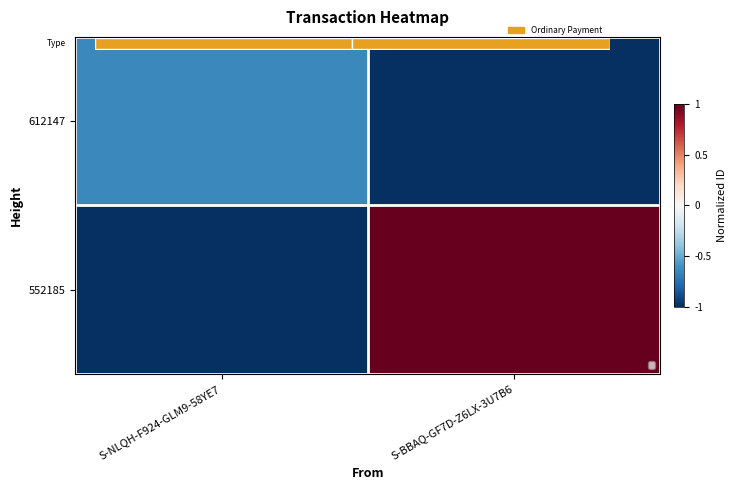

Which category has the lowest value in the 612147 series?

S-BBAQ-GF7D-Z6LX-3U7B6